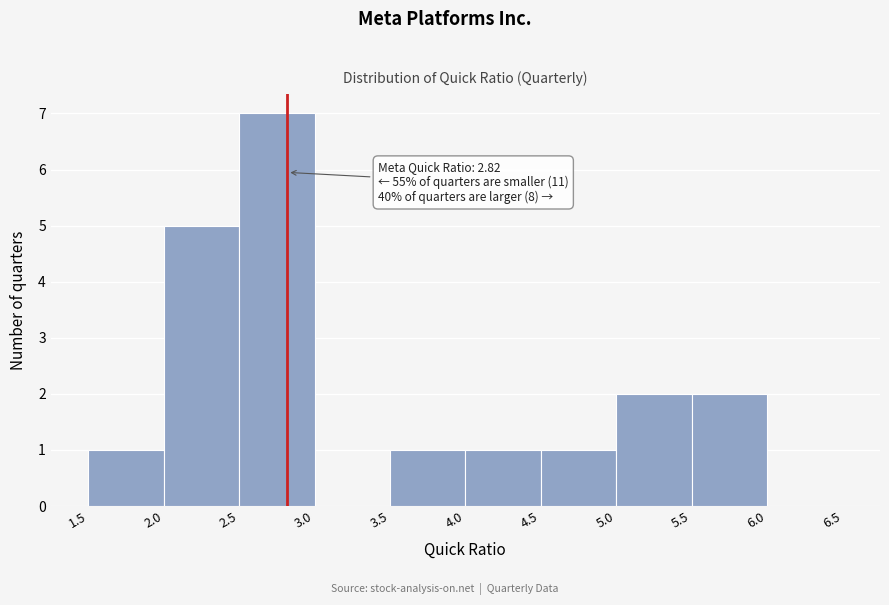

Which range on the x-axis has the tallest bar?

2.5 to 3.0